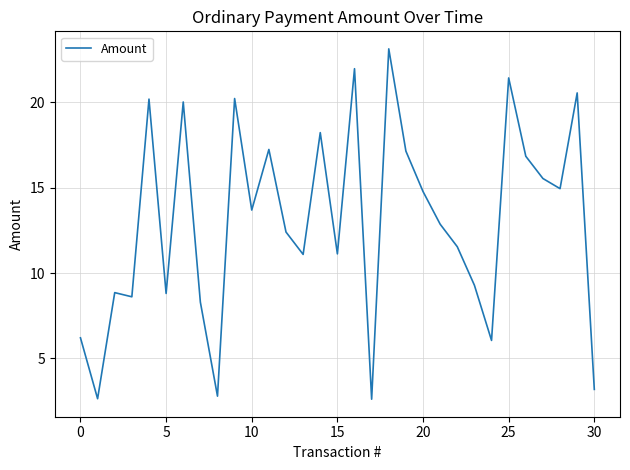

What is the difference between the second highest and second lowest values?

19.3